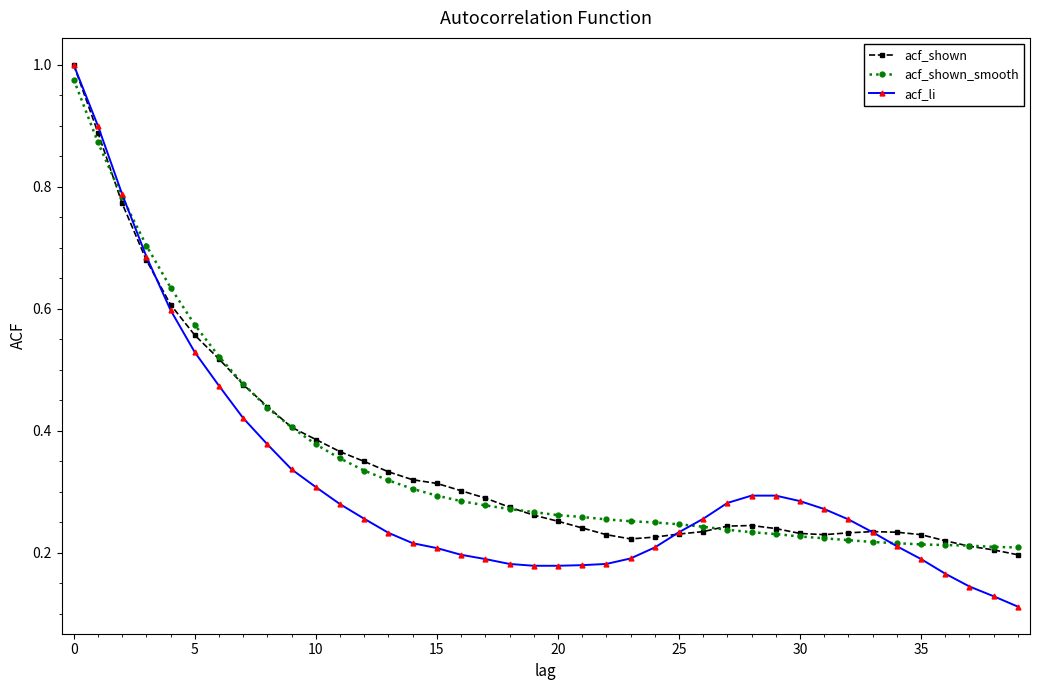

At how many categories does at least one series exceed 0?

40